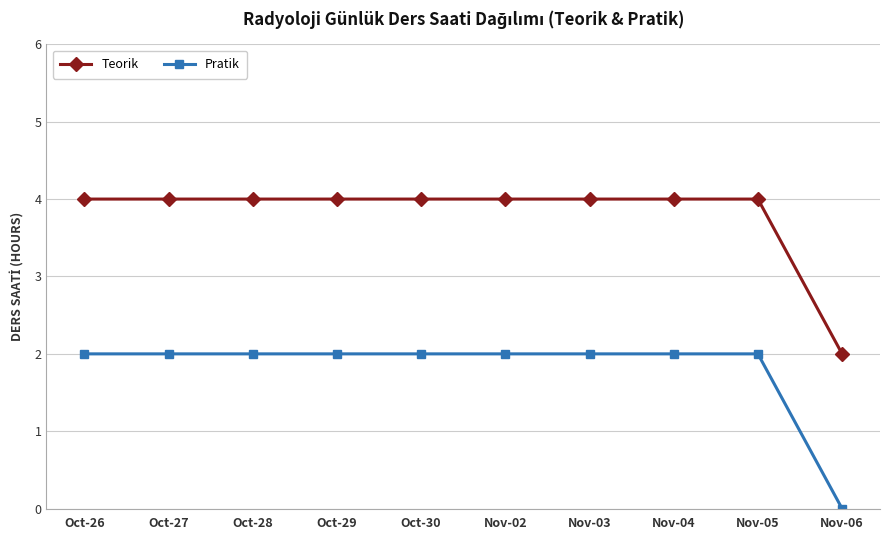

Reading right to left, what are all the values shown in this chart?

Teorik: Nov-06=2	Nov-05=4	Nov-04=4	Nov-03=4	Nov-02=4	Oct-30=4	Oct-29=4	Oct-28=4	Oct-27=4	Oct-26=4
Pratik: Nov-06=0	Nov-05=2	Nov-04=2	Nov-03=2	Nov-02=2	Oct-30=2	Oct-29=2	Oct-28=2	Oct-27=2	Oct-26=2